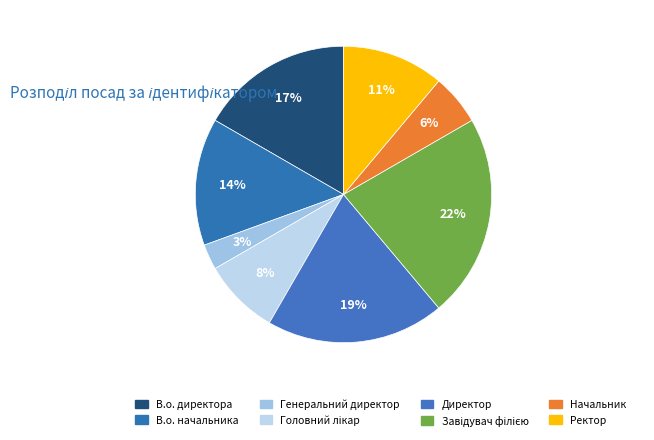

What is the ratio of the value at Начальник to the value at В.о. директора?

0.3